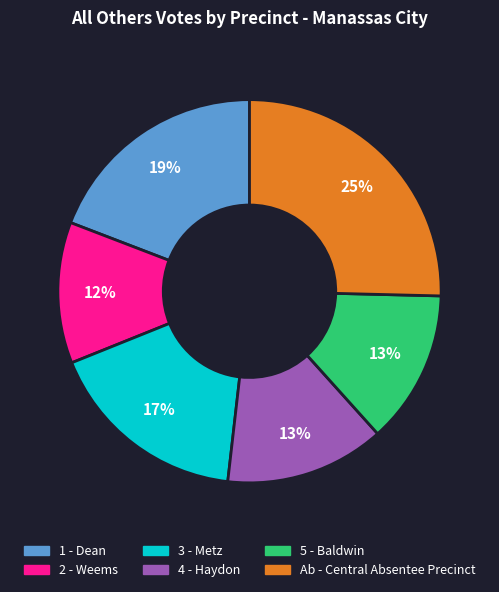

To the nearest percent, what is the difference between the largest and smallest slice percentages?

13%